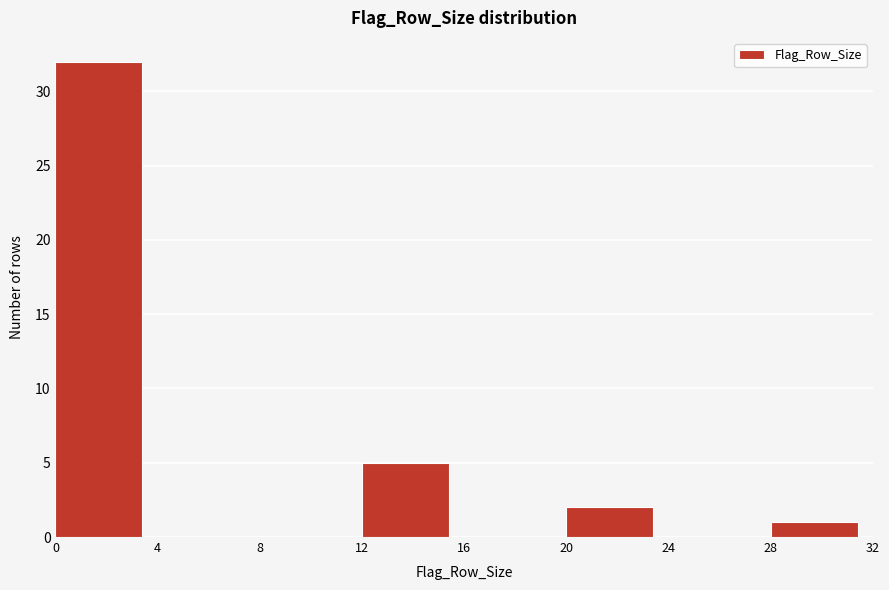

Reading left to right, list every bar in this chart as the range it spans on the x-axis followed by its height. The values are not printed on the chart, so give them approximately, as read against the axis.

0 to 4: 32
4 to 8: 0
8 to 12: 0
12 to 16: 5
16 to 20: 0
20 to 24: 2
24 to 28: 0
28 to 32: 1